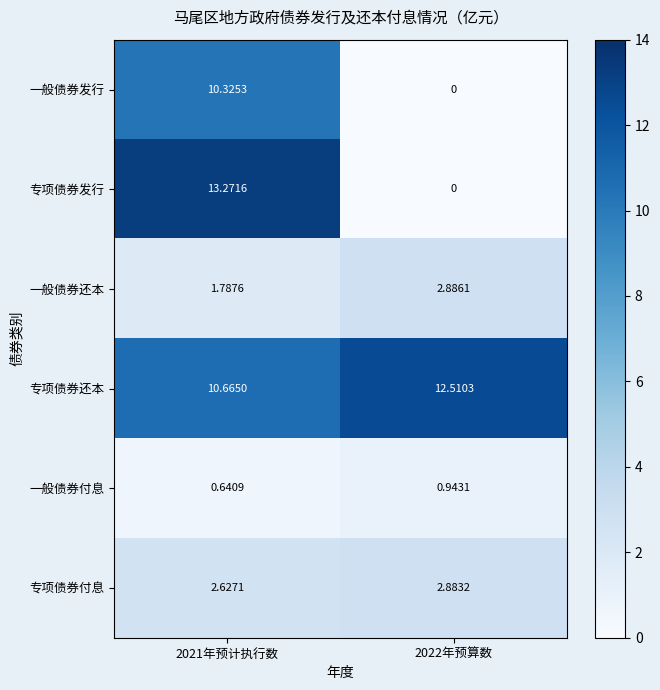

Which series has the largest range (max minus min)?

专项债券发行